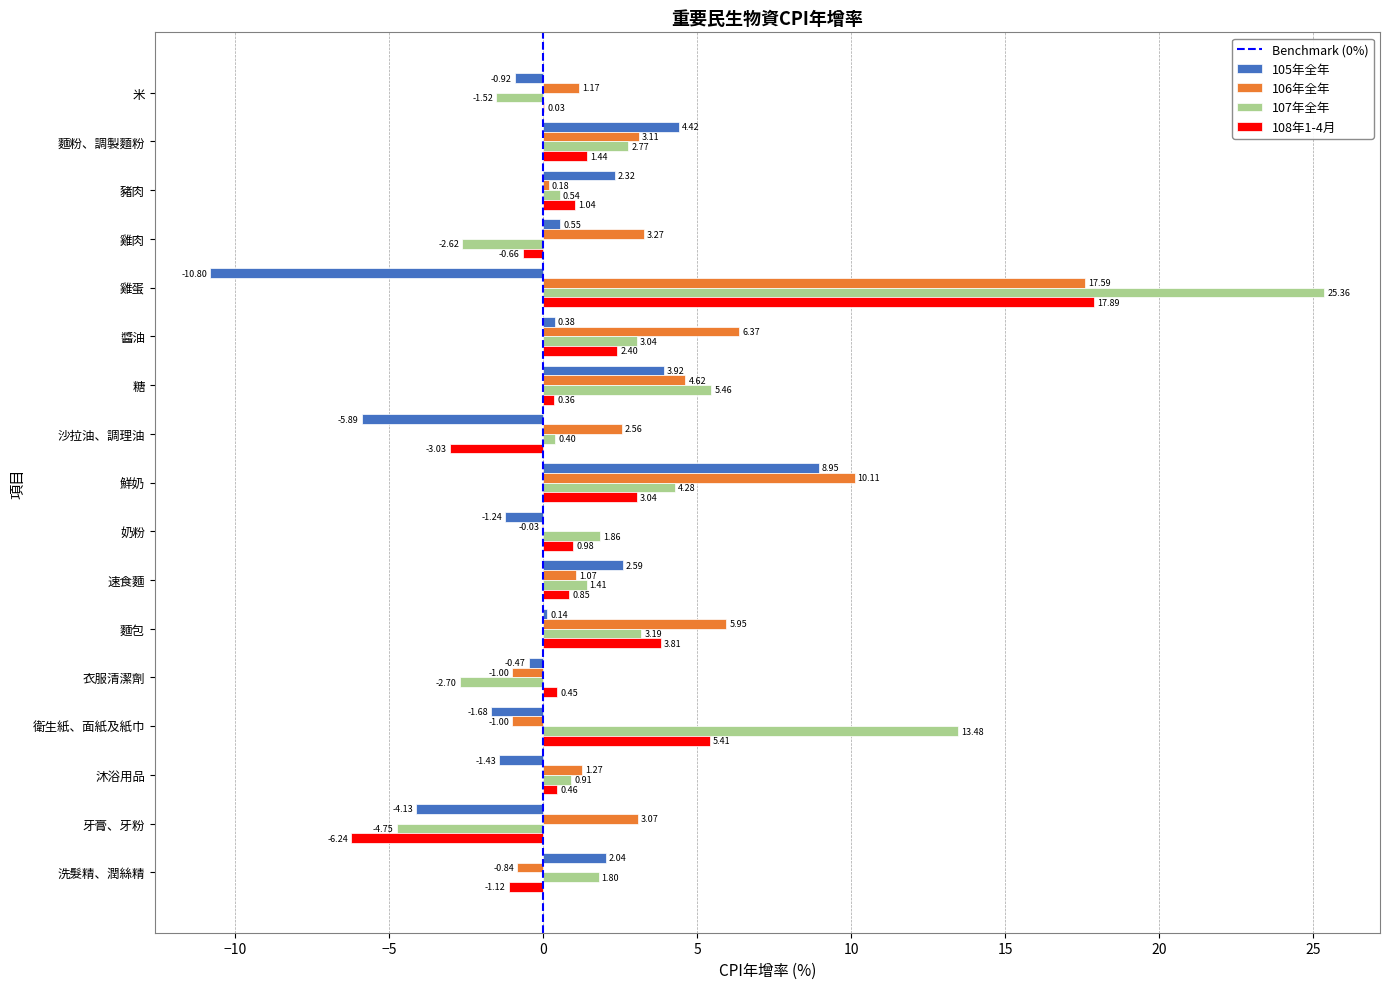

Where is 105年全年 nearest to the value 0?

麵包